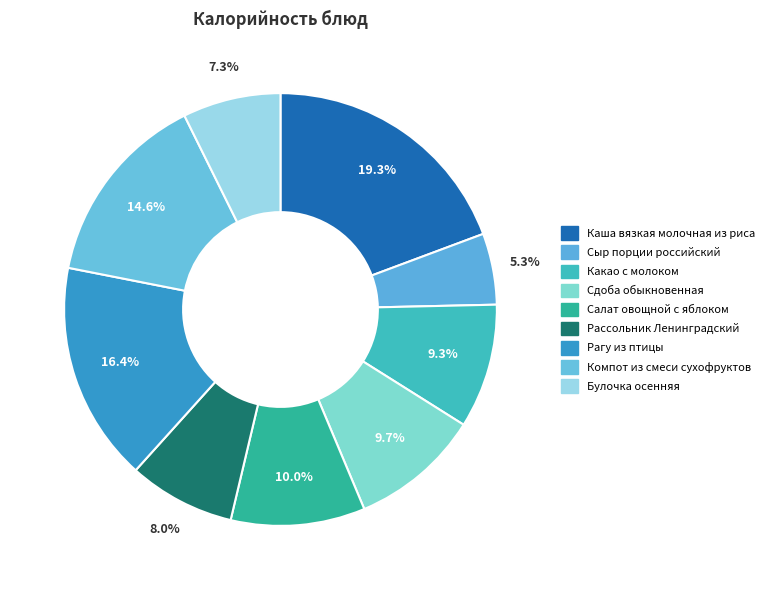

Count the number of slices in the pie.

9